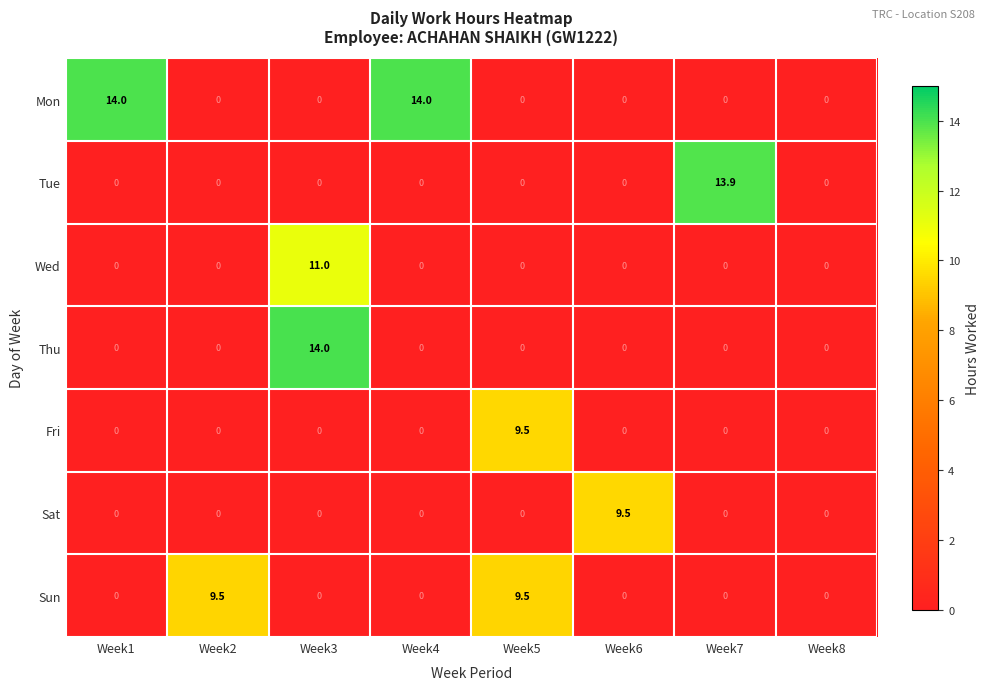

Count the number of categories in the chart.

8